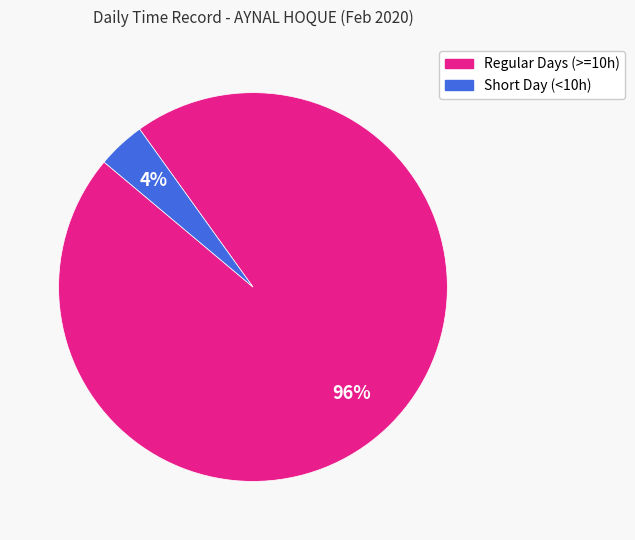

To the nearest percent, what is the difference between the largest and smallest slice percentages?

92%